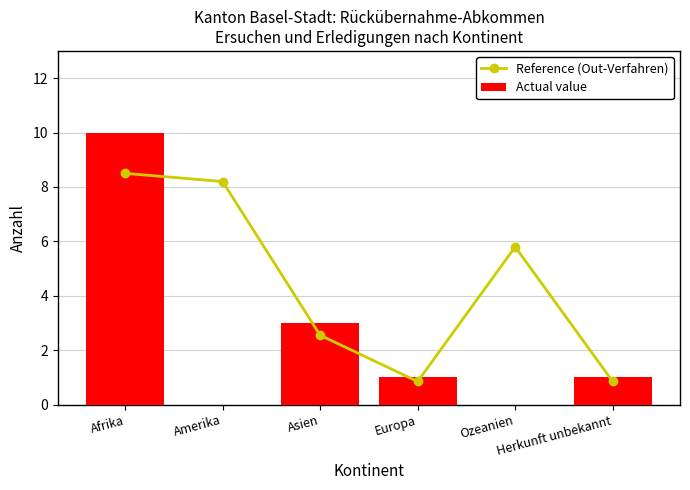

What is the label of the 4th bar from the right?

Asien